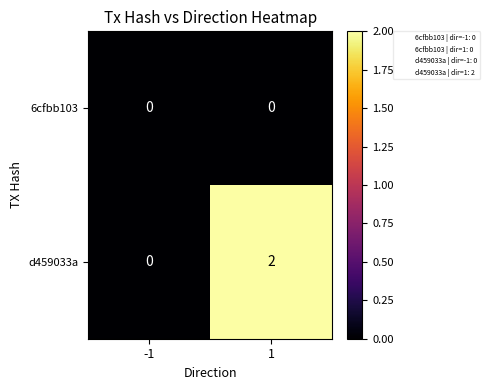

Rank the series at 1 from highest to lowest value.

d459033a, 6cfbb103